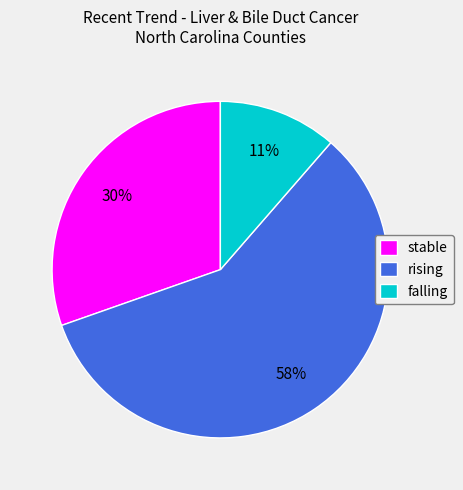

Is stable the majority of the pie?

No